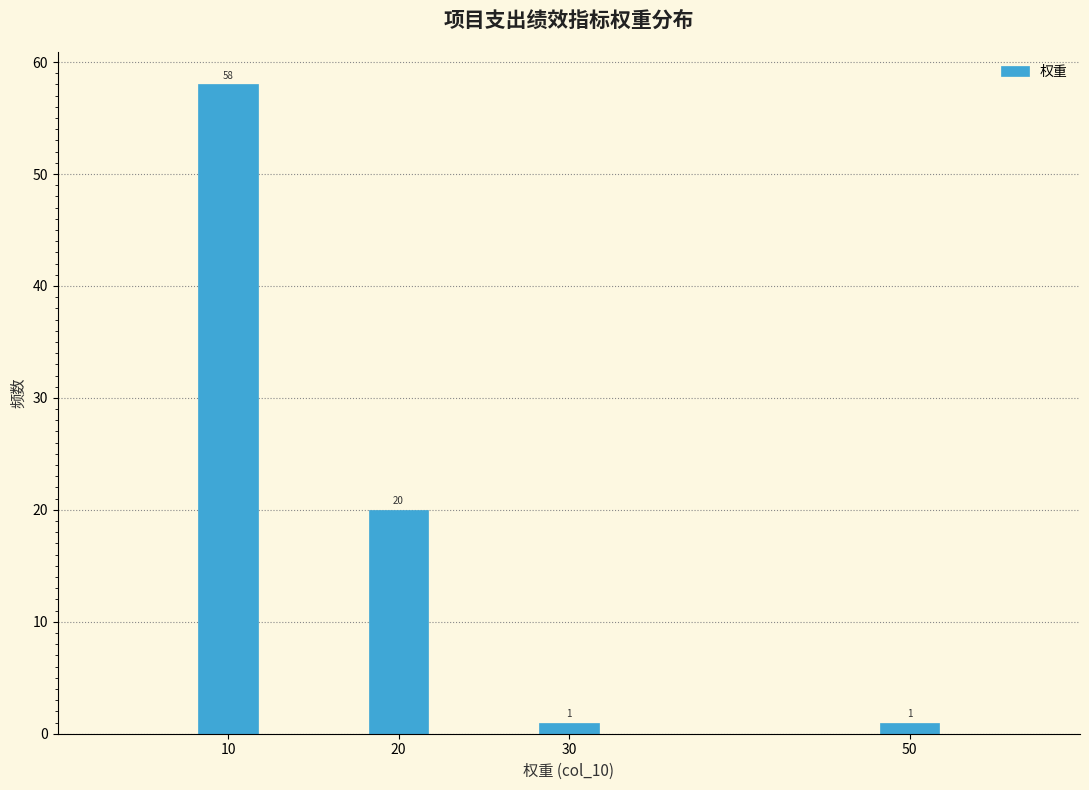

Reading left to right, extract all data points from this chart.

10=58	20=20	30=1	50=1